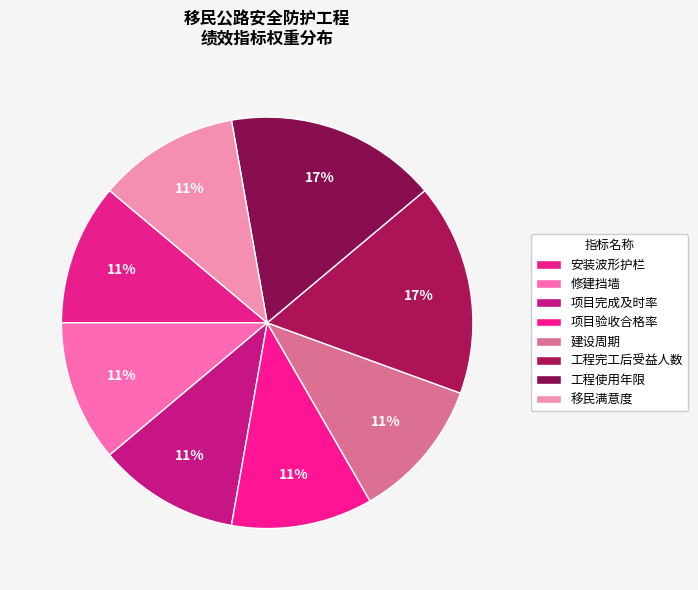

To the nearest percent, what is the difference between the largest and smallest slice percentages?

6%